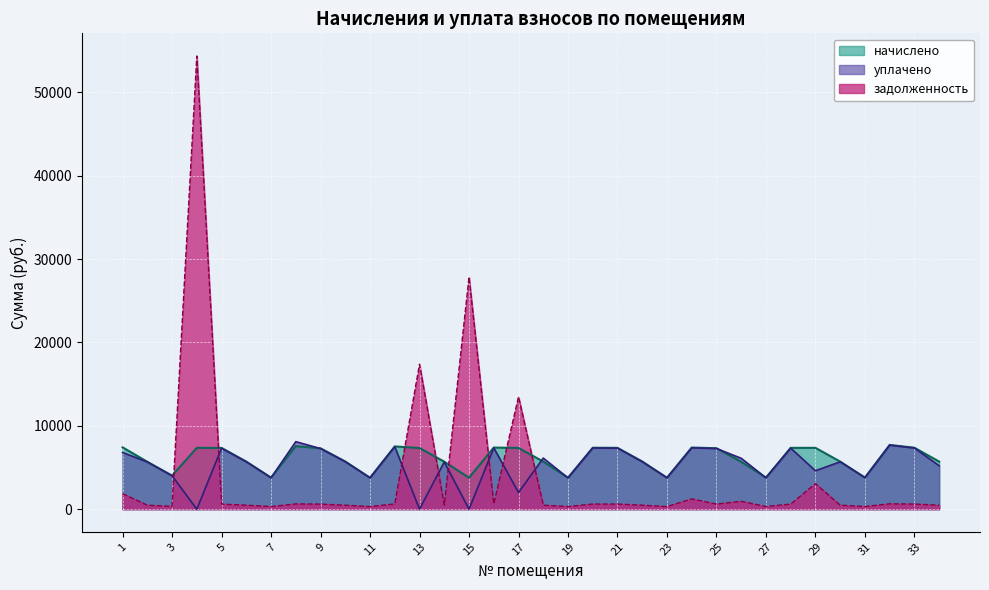

Reading left to right, extract all data points from this chart.

начислено: 7413.6	5682.6	4020.0	7356.6	7345.3	5705.4	3780.8	7561.7	7299.7	5716.8	3769.4	7527.5	7333.9	5694.0	3769.4	7390.8	7345.3	5705.4	3769.4	7368.0	7356.6	5716.8	3769.4	7390.8	7311.1	5682.6	3780.8	7356.6	7356.6	5705.4	3792.2	7709.6	7368.0	5705.4
уплачено: 6795.8	5655.2	4000.6	0.0	7309.8	5677.8	3762.6	8096.2	7264.5	5688.6	3751.2	7491.1	0.0	5666.5	0.0	7355.1	2000.8	6125.7	3751.2	7332.4	7321.1	5689.2	3751.2	7355.1	7275.8	6101.3	3762.6	7321.1	4607.2	5677.8	3773.9	7672.4	7332.4	5202.4
задолженность: 1853.4	473.6	335.0	54370.4	612.1	475.4	315.1	630.1	608.3	476.1	314.1	627.3	17393.9	474.5	27858.6	615.9	13485.6	475.4	314.1	614.0	613.0	476.4	314.1	1231.8	609.3	947.1	315.1	613.0	3065.2	475.4	316.0	642.5	614.0	475.4